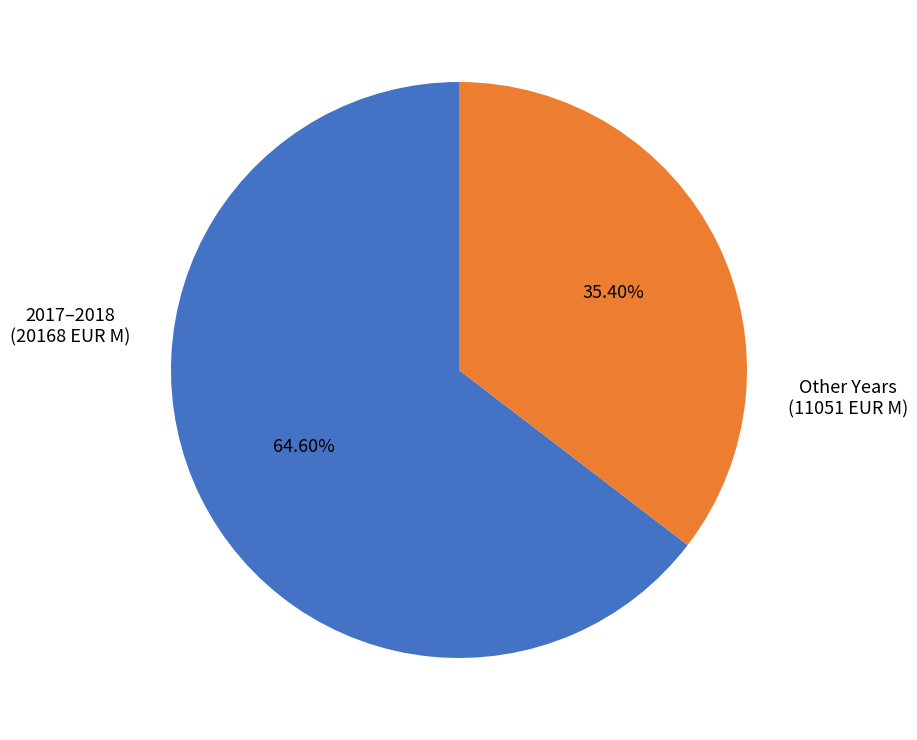

Is there a majority slice in this chart?

Yes